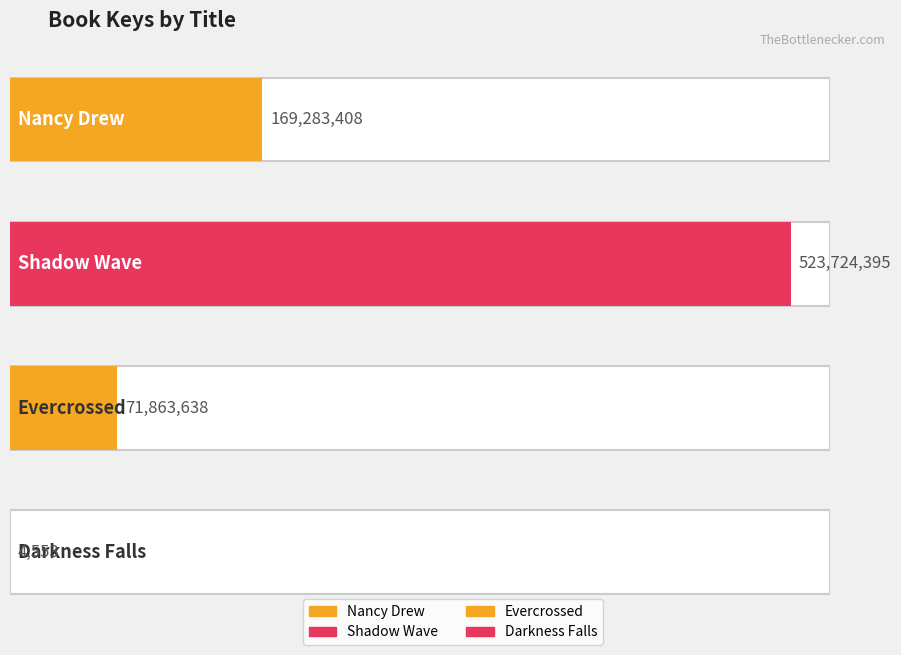

List the labels in order of value, smallest first.

Darkness Falls, Evercrossed, Nancy Drew, Shadow Wave